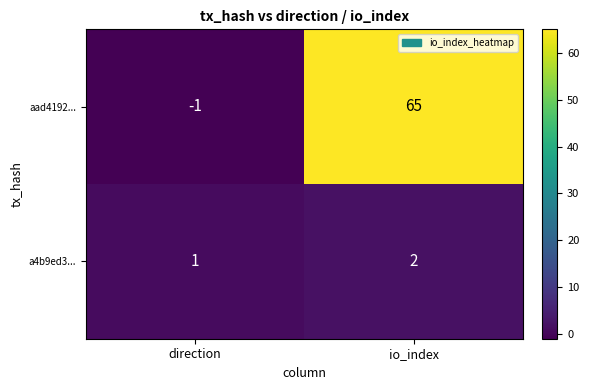

What is the sum of the aad4192... values at io_index and direction?

64